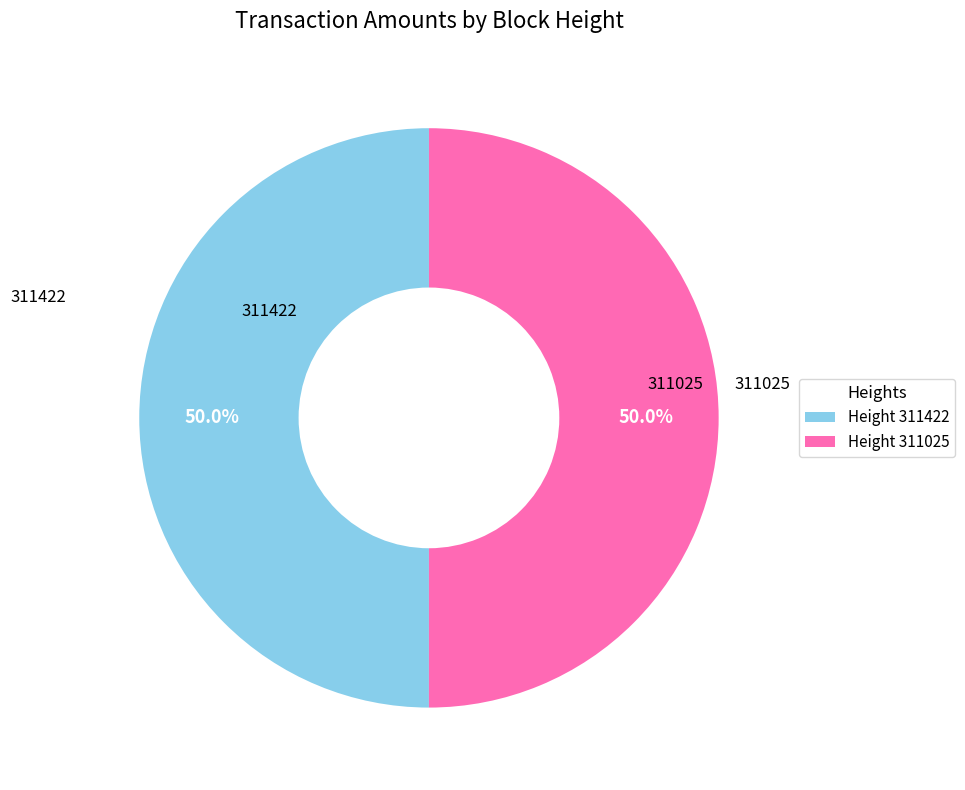

Is the sum of 311025 and 311422 greater than half?

Yes